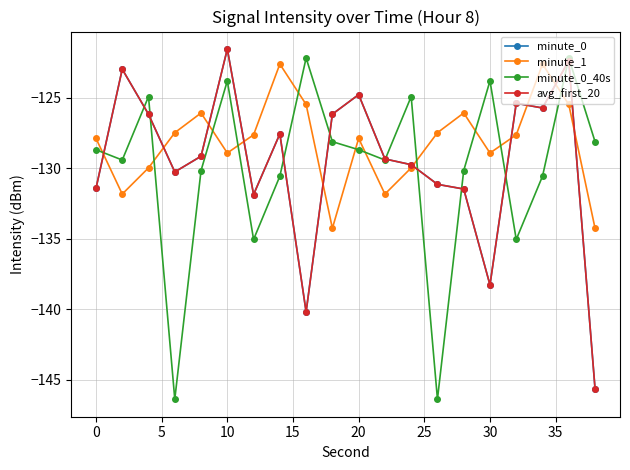

Which series has the largest total across all categories?

minute_1